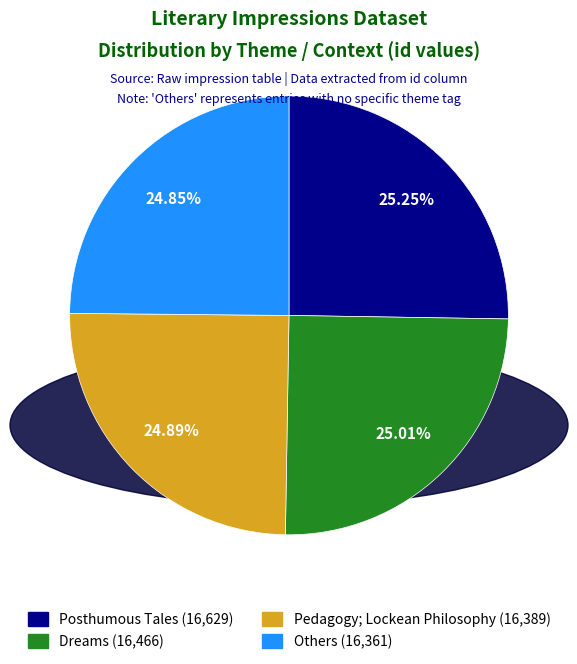

Is there a majority slice in this chart?

No